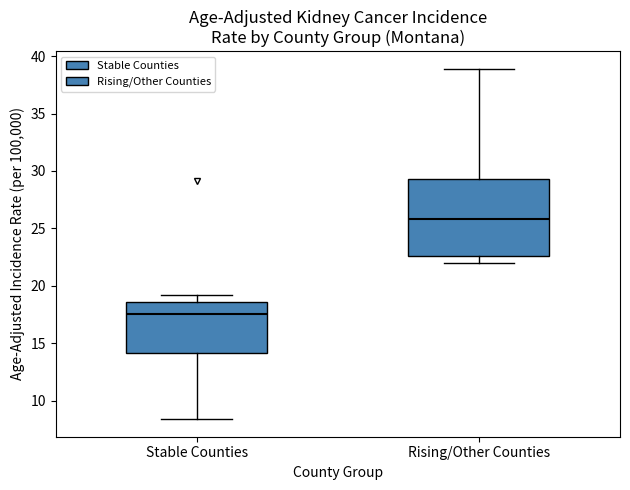

Which box is the tallest, from its lower edge to its upper edge?

Rising/Other Counties